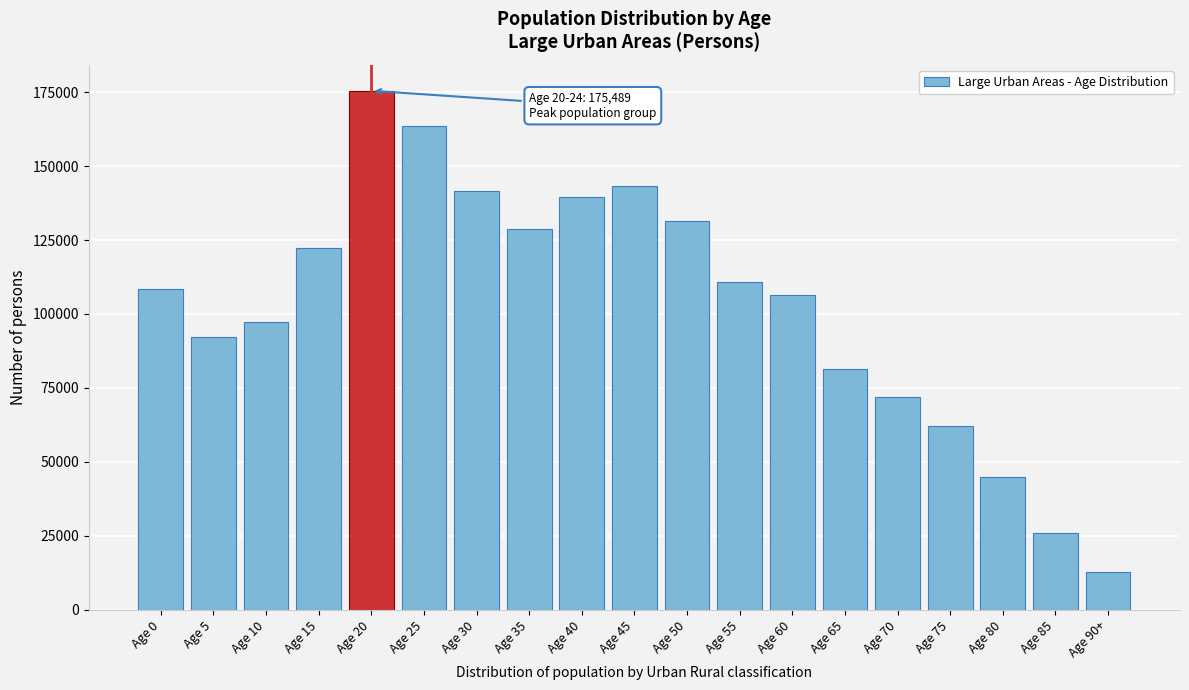

Reading left to right, extract all data points from this chart.

Age 0=108323	Age 5=92182	Age 10=97167	Age 15=122381	Age 20=175489	Age 25=163696	Age 30=141467	Age 35=128616	Age 40=139559	Age 45=143245	Age 50=131468	Age 55=110930	Age 60=106581	Age 65=81330	Age 70=72009	Age 75=61958	Age 80=45019	Age 85=25987	Age 90+=12723